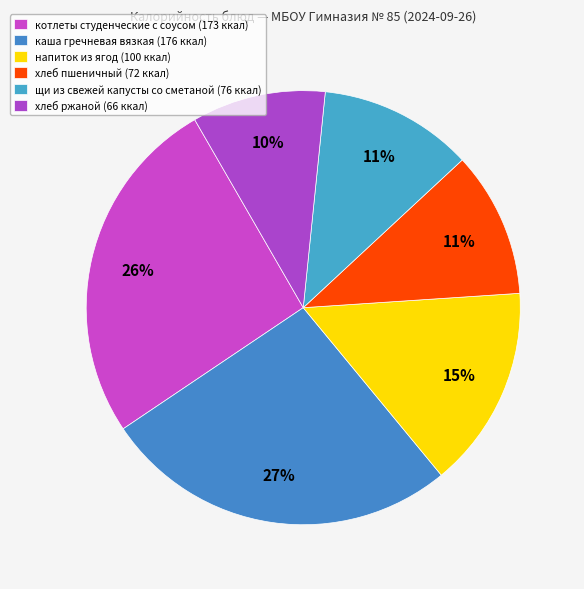

How many slices are in this pie chart?

6